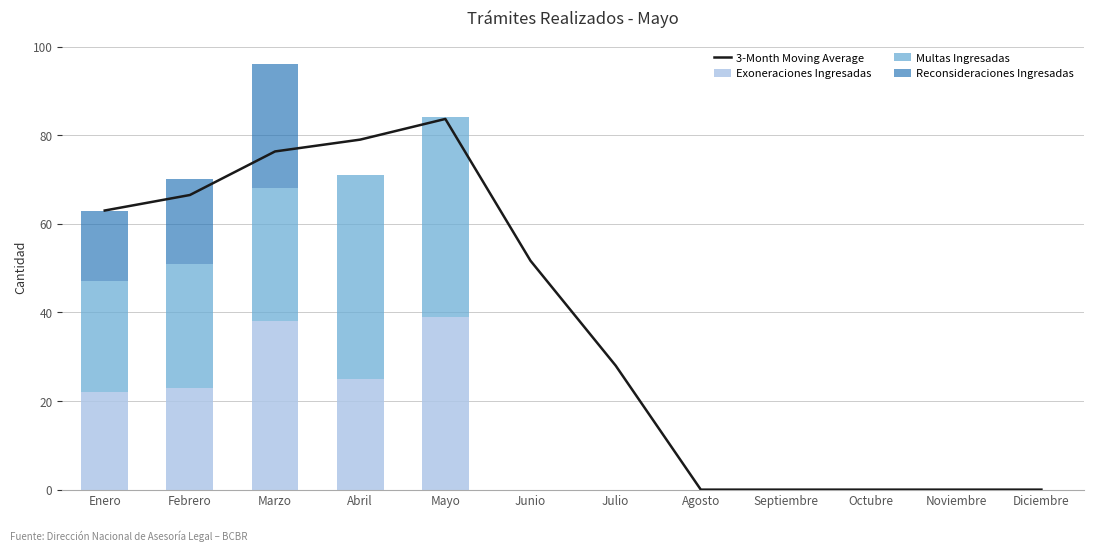

Which label corresponds to the largest value in the chart?

Mayo